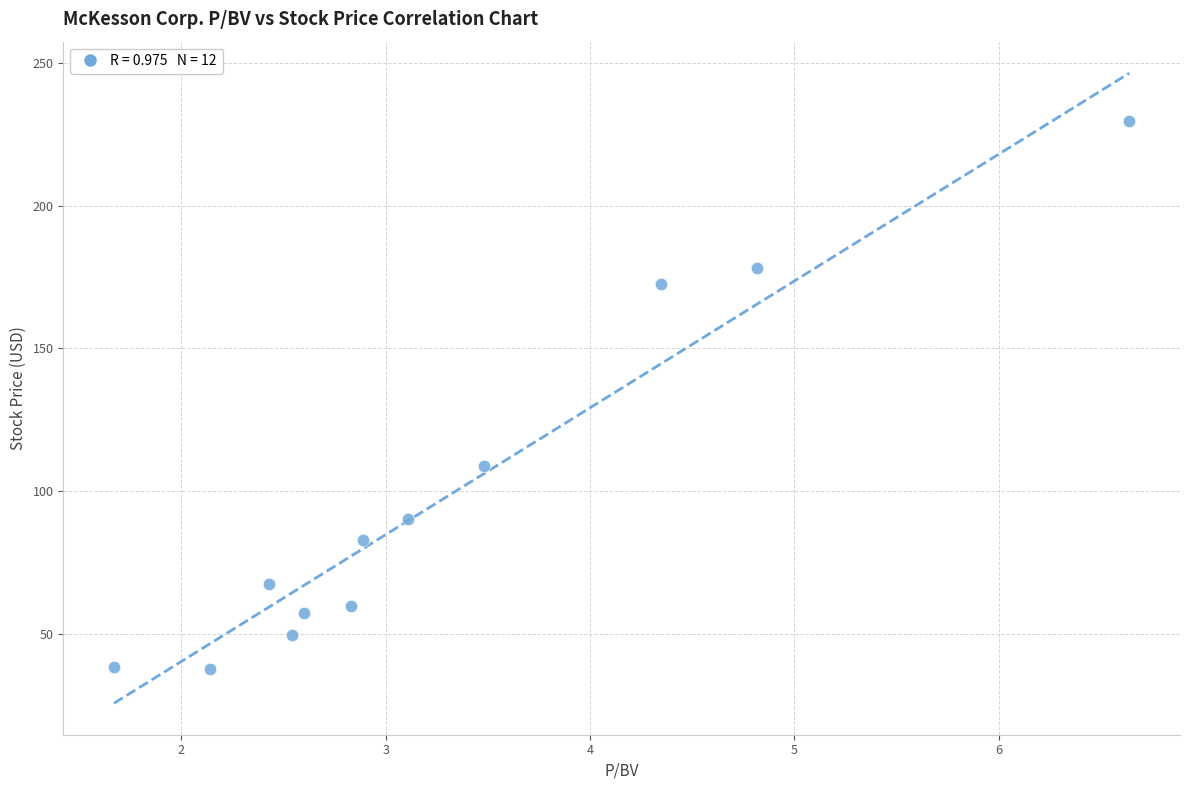

What Y value in the scatter plot is closest to 133?

108.6